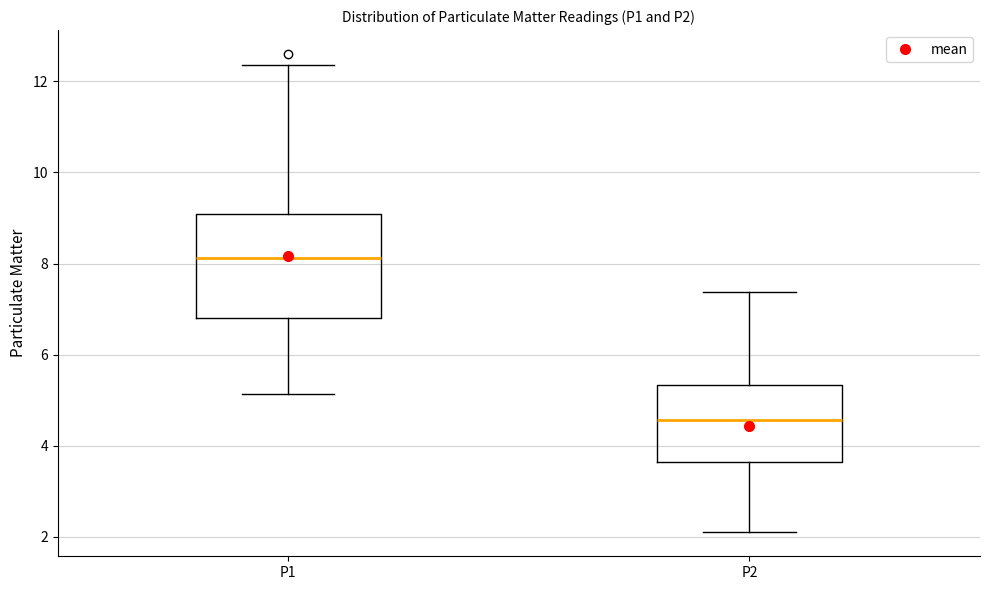

Comparing the boxes themselves (not the whiskers), which one is the tallest?

P1